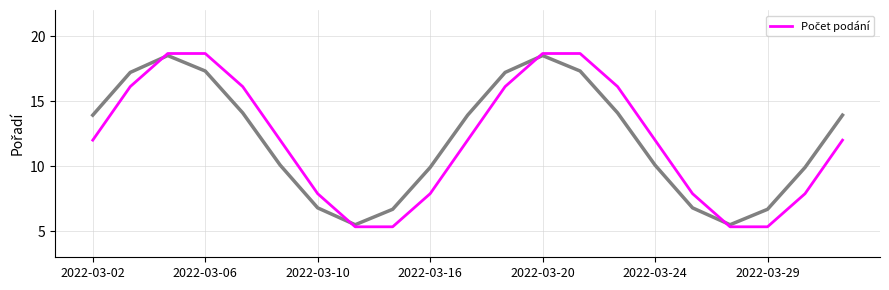

Is it true that the value at 2022-03-24 is 12.0?

True